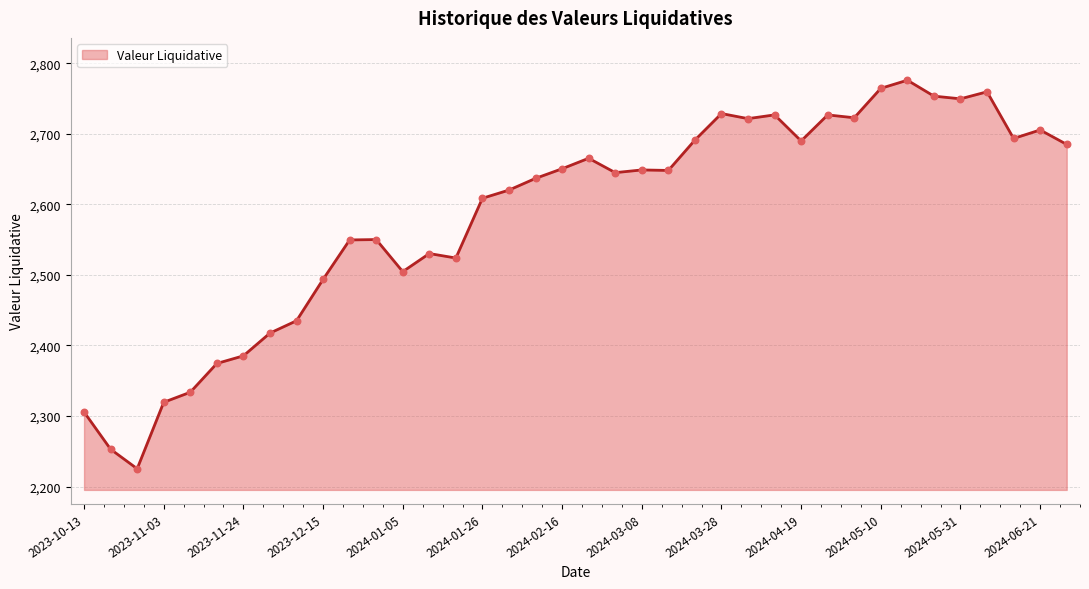

What is the minimum value shown in the chart?

2225.3